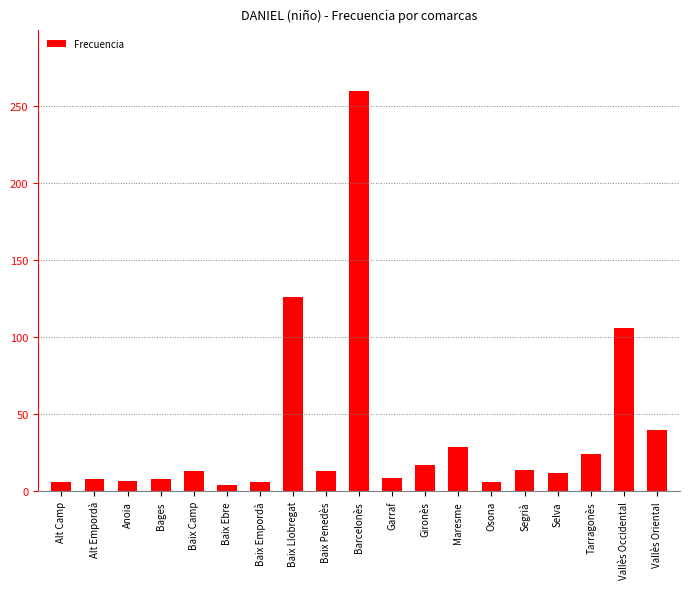

Which label corresponds to the largest value in the chart?

Barcelonès